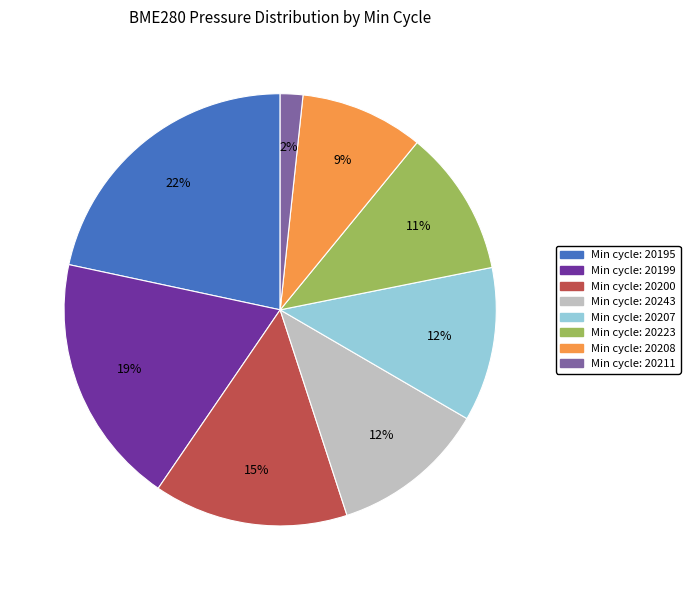

Is the sum of Min cycle: 20211 and Min cycle: 20199 greater than half?

No